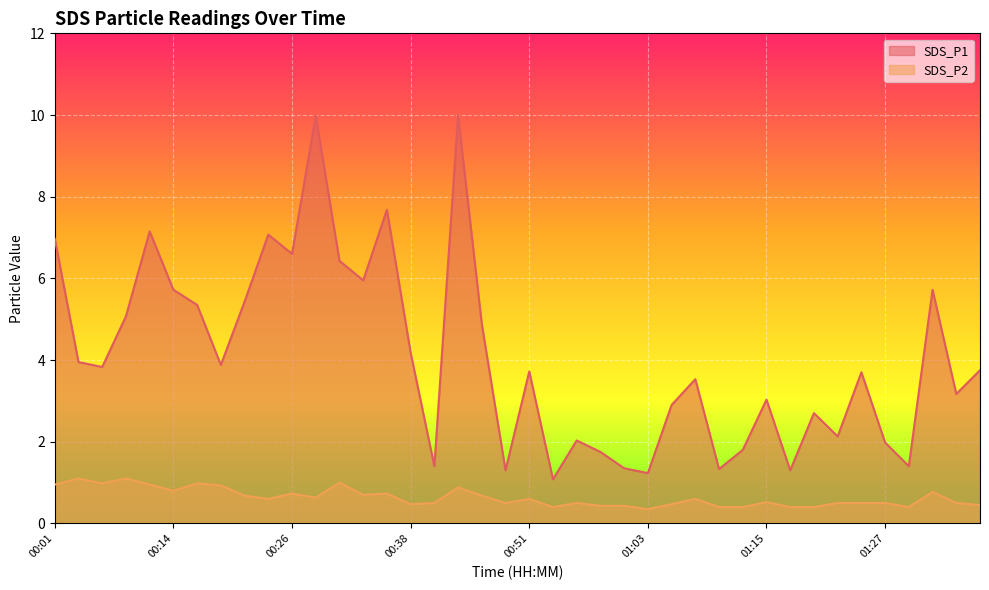

At which category does SDS_P1 reach its first local valley?

00:06